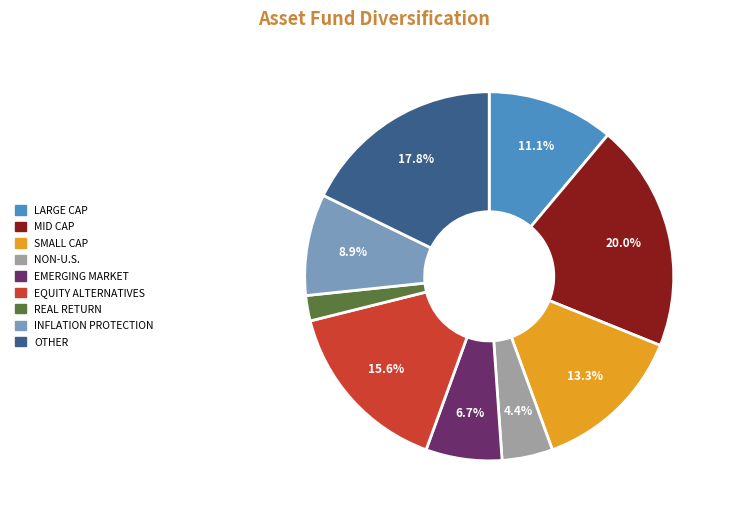

Is there a majority slice in this chart?

No